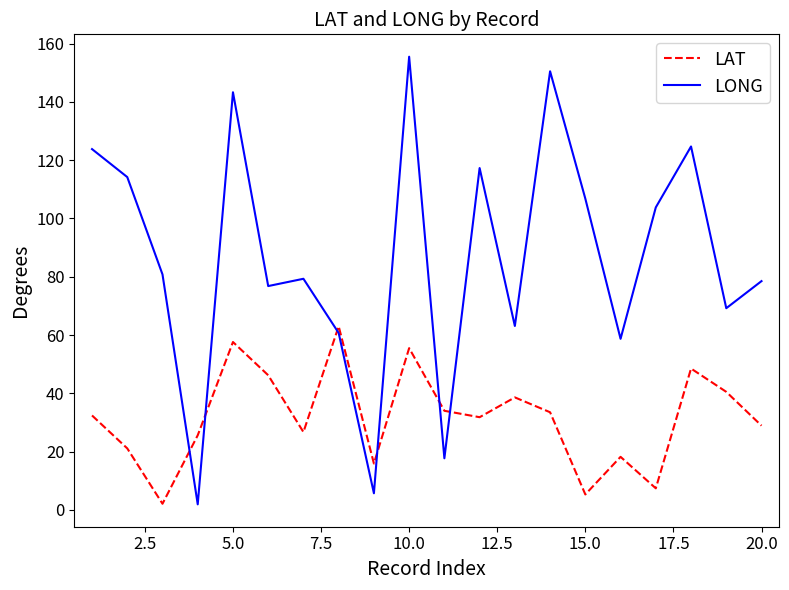

What is the average value of the LAT series?

31.6